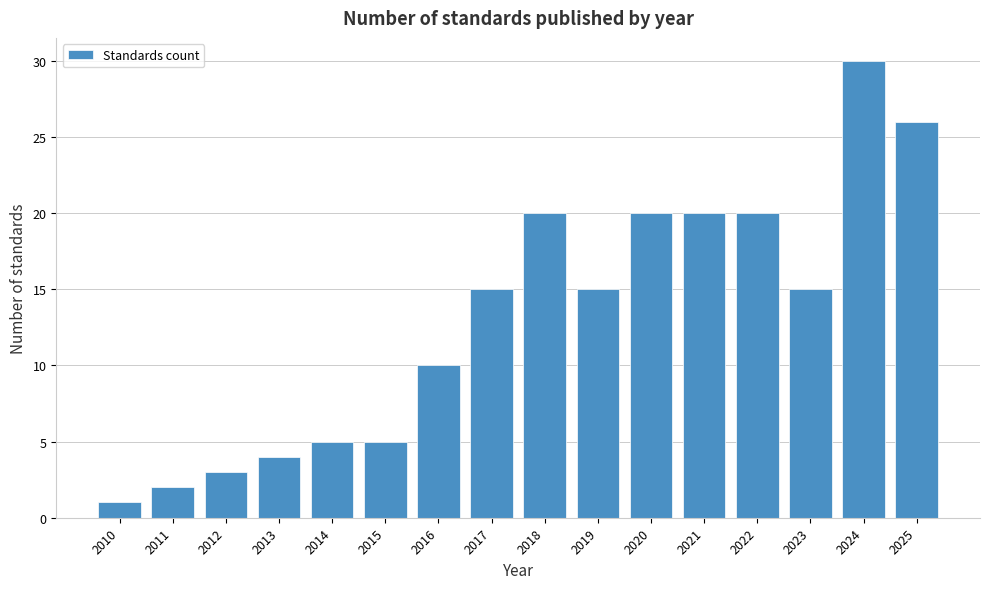

Reading left to right, list all the values displayed in this chart.

2010=1	2011=2	2012=3	2013=4	2014=5	2015=5	2016=10	2017=15	2018=20	2019=15	2020=20	2021=20	2022=20	2023=15	2024=30	2025=26